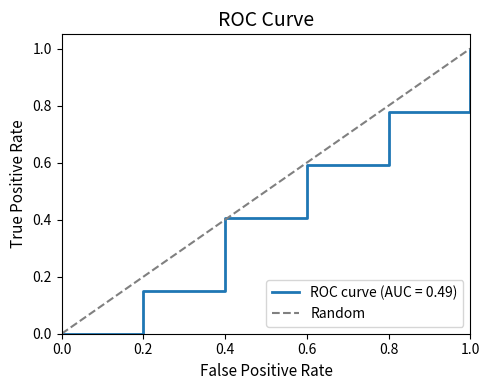

Between 1.0 and 0.0, which is larger?

1.0